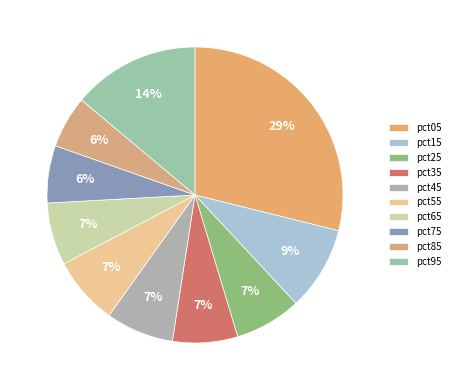

How many slices are in this pie chart?

10